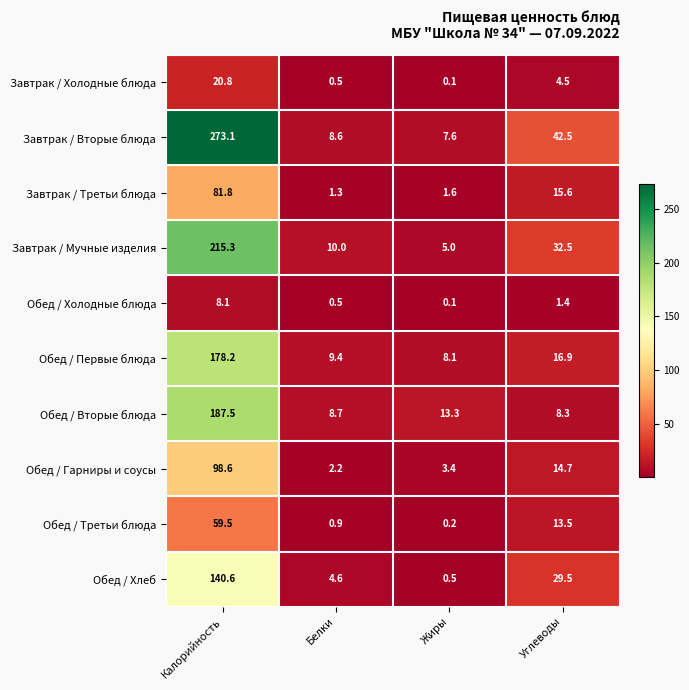

The value of Завтрак / Мучные изделия at Калорийность is 84.2. True or false?

False